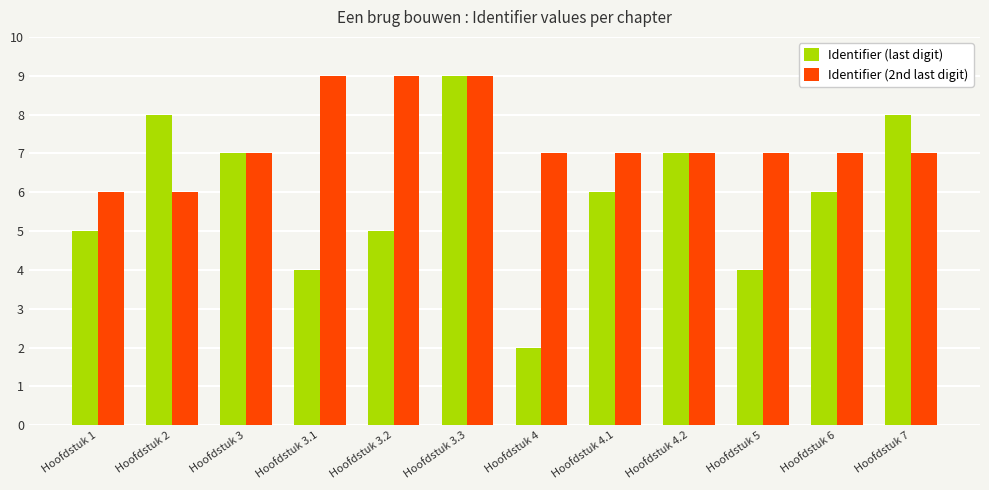

Rank the series at Hoofdstuk 2 from lowest to highest value.

Identifier (2nd last digit), Identifier (last digit)